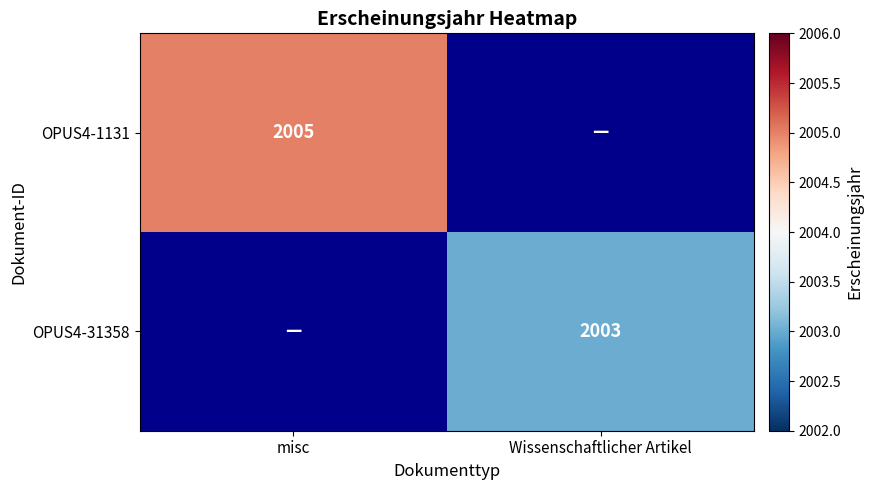

The OPUS4-31358 series shows 2003 at Wissenschaftlicher Artikel. True or false?

True